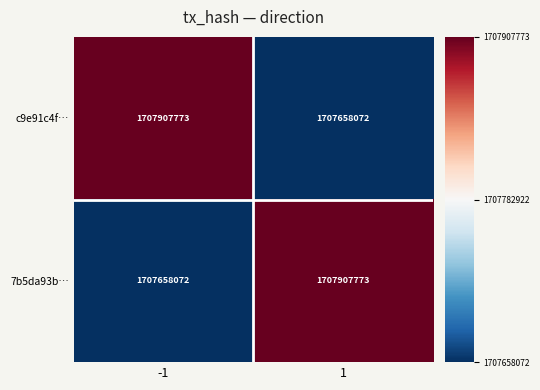

How many distinct data groups are displayed?

2